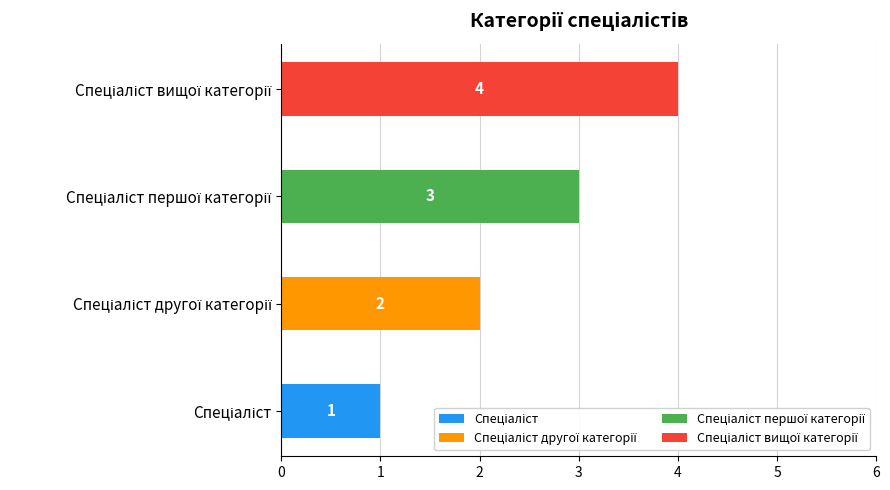

Between 2 and 3, which series saw the biggest shift?

Спеціаліст вищої категорії